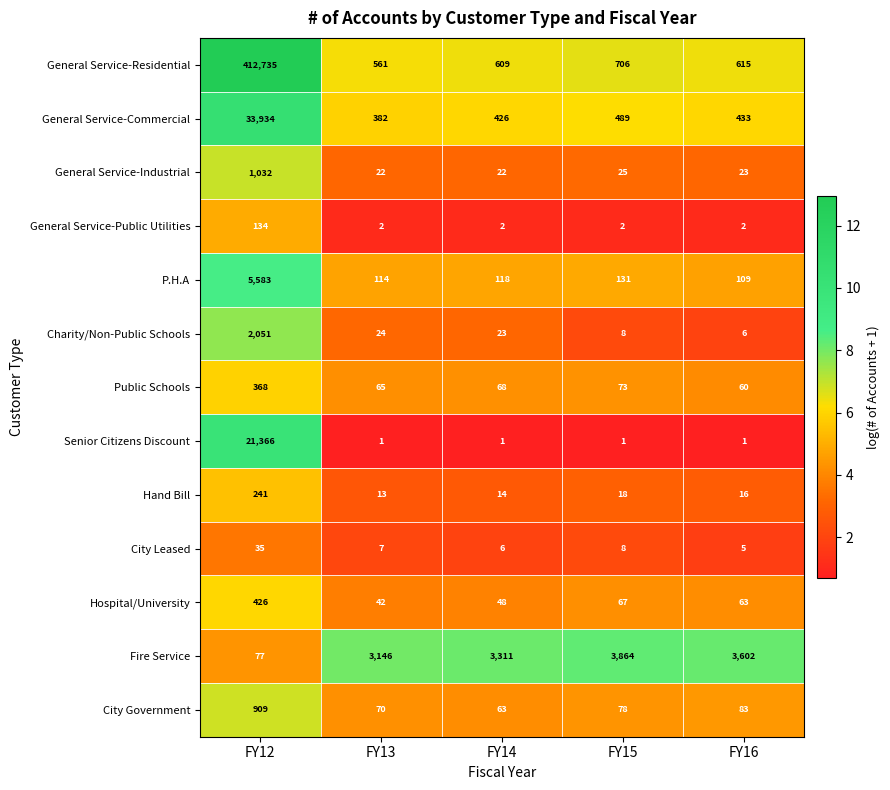

What is the greatest value displayed?

412735